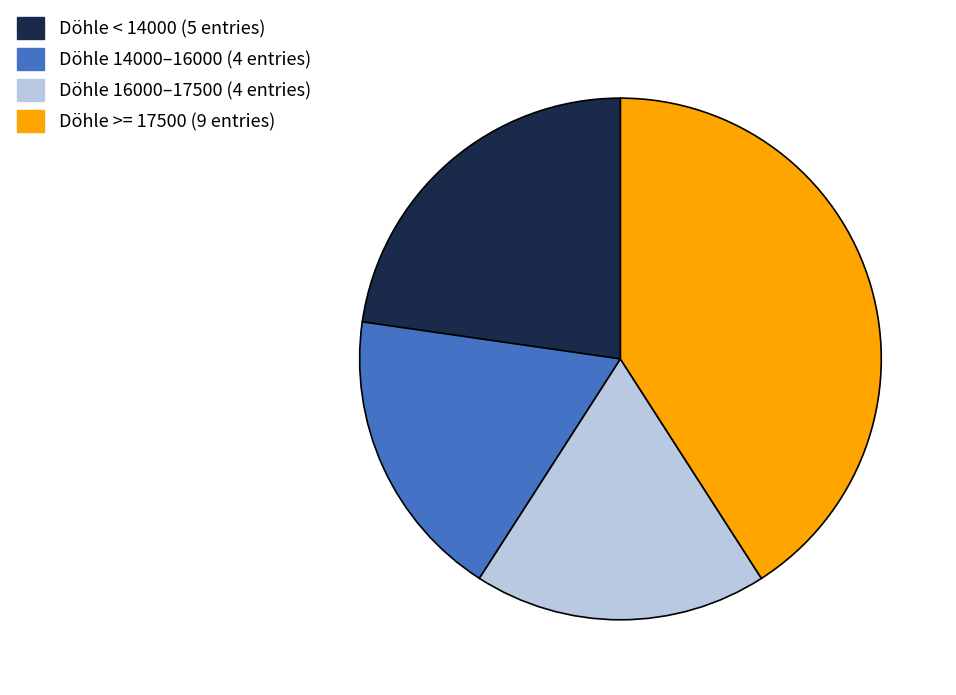

Is there any slice that represents more than half of the pie?

No